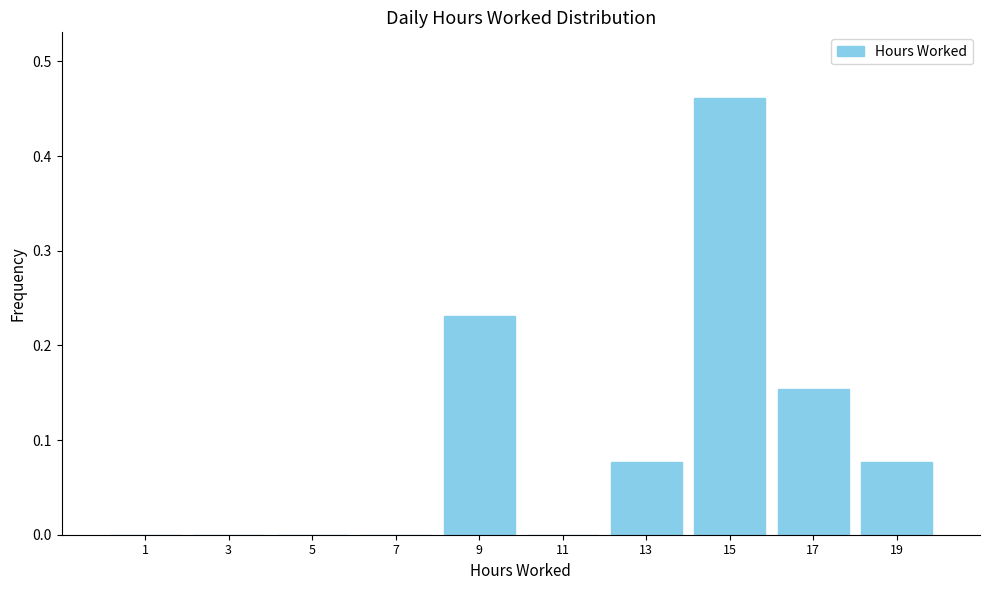

How tall is the bar that spans 8 to 10 on the x-axis? The values are not printed on the chart, so give them approximately, as read against the axis.

0.23